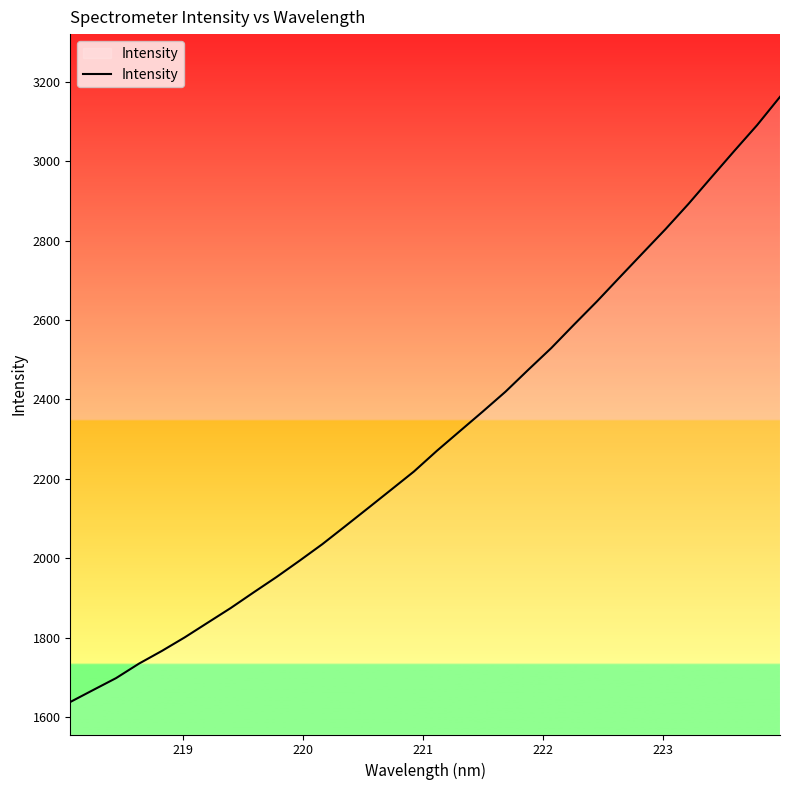

What is the difference between the maximum and minimum values?

1524.5